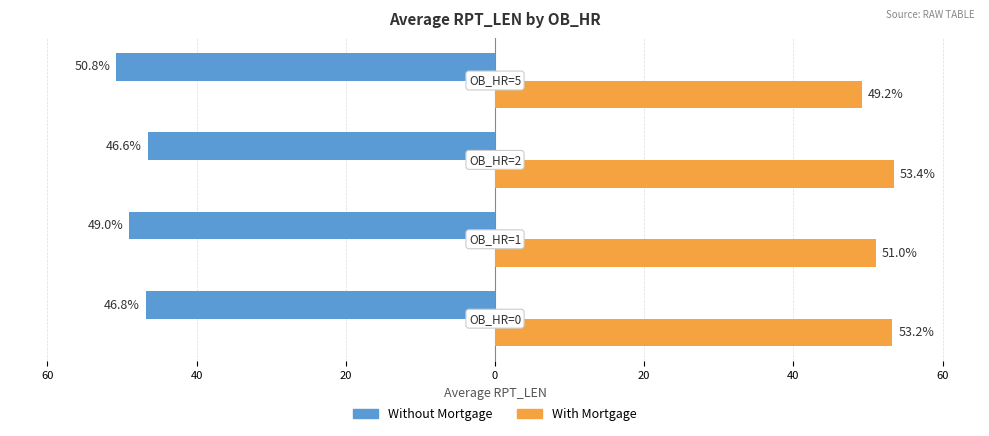

What are all the series names shown in the legend?

Without Mortgage, With Mortgage